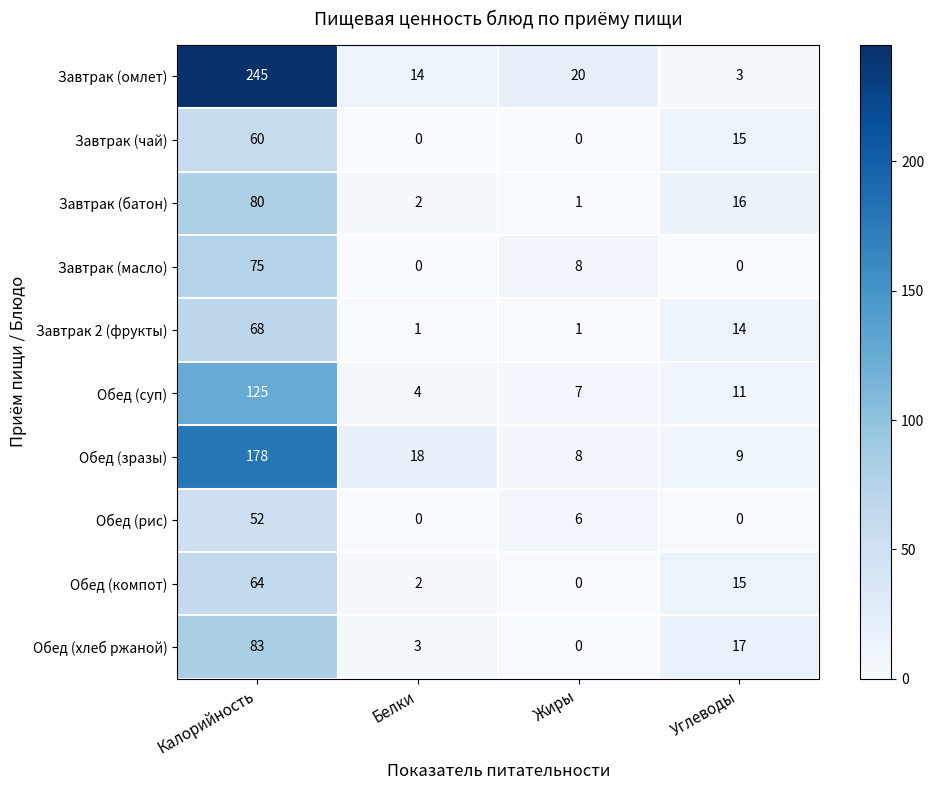

Between Калорийность and Углеводы, which series saw the biggest shift?

Завтрак (омлет)